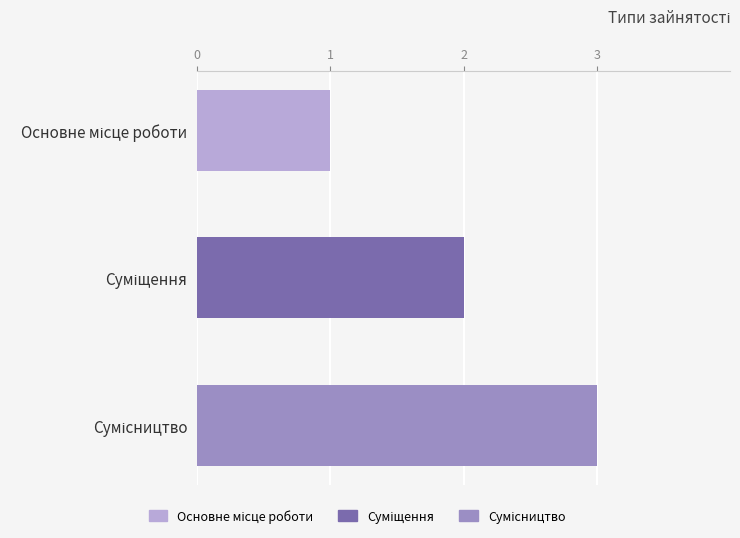

What is the maximum value shown in the chart?

3